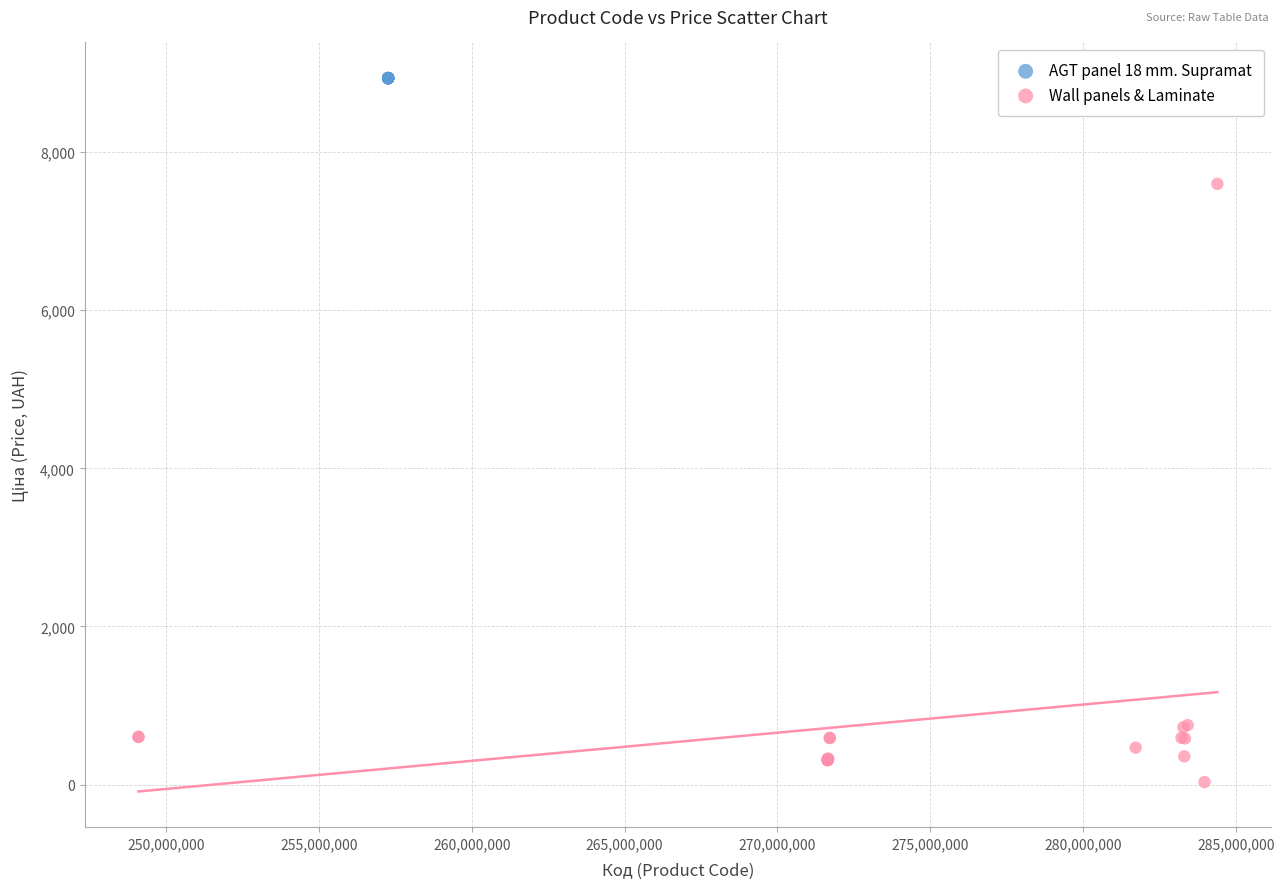

Which series reaches the maximum Y coordinate?

AGT panel 18 mm. Supramat